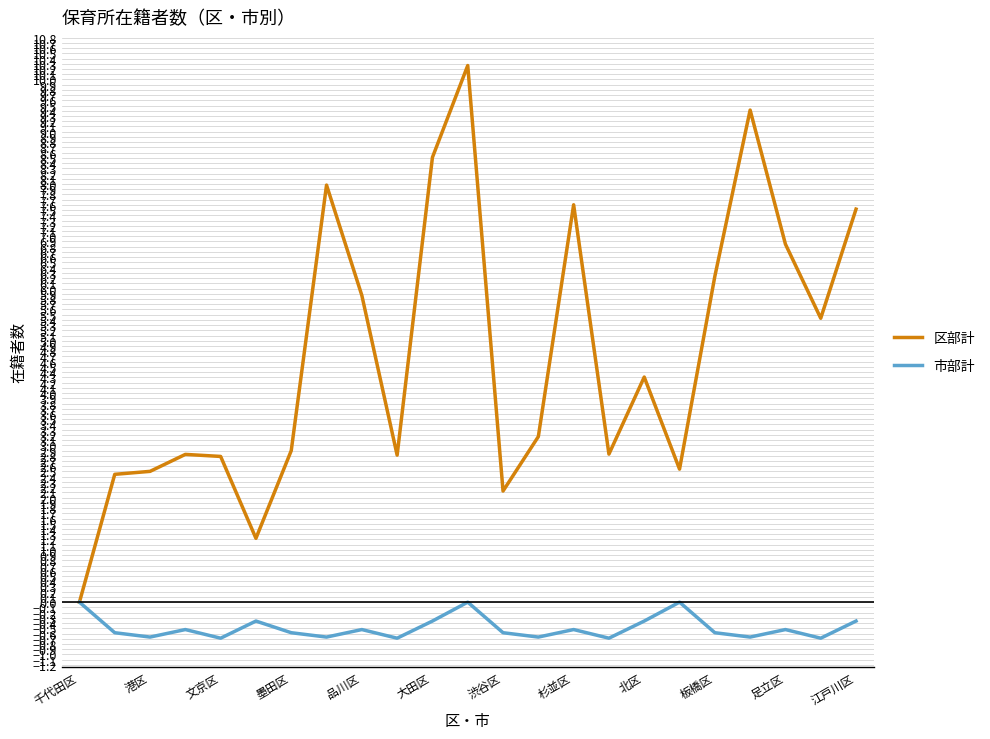

What is the greatest value displayed?

10.3